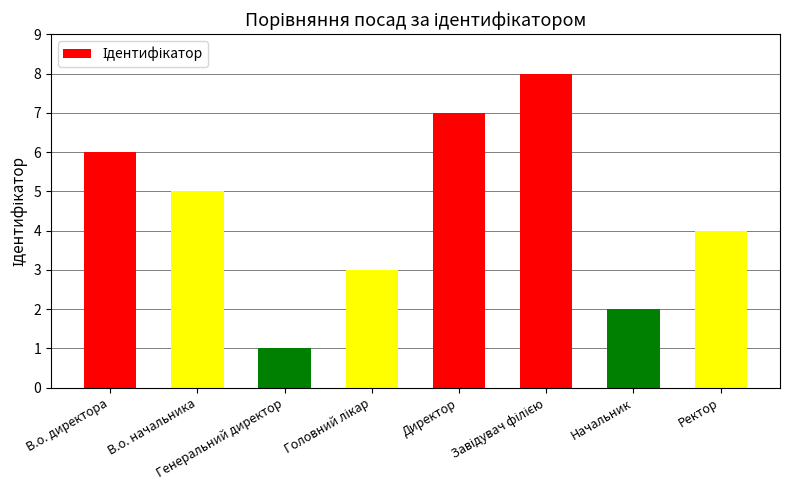

What is the sum of all values?

36